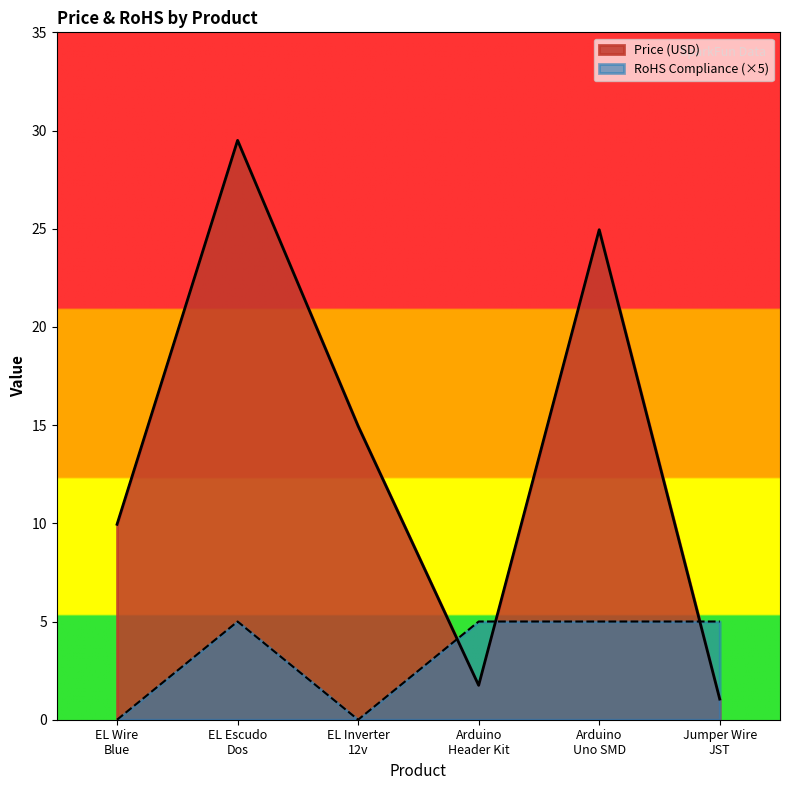

What is the maximum value shown in the chart?

29.5